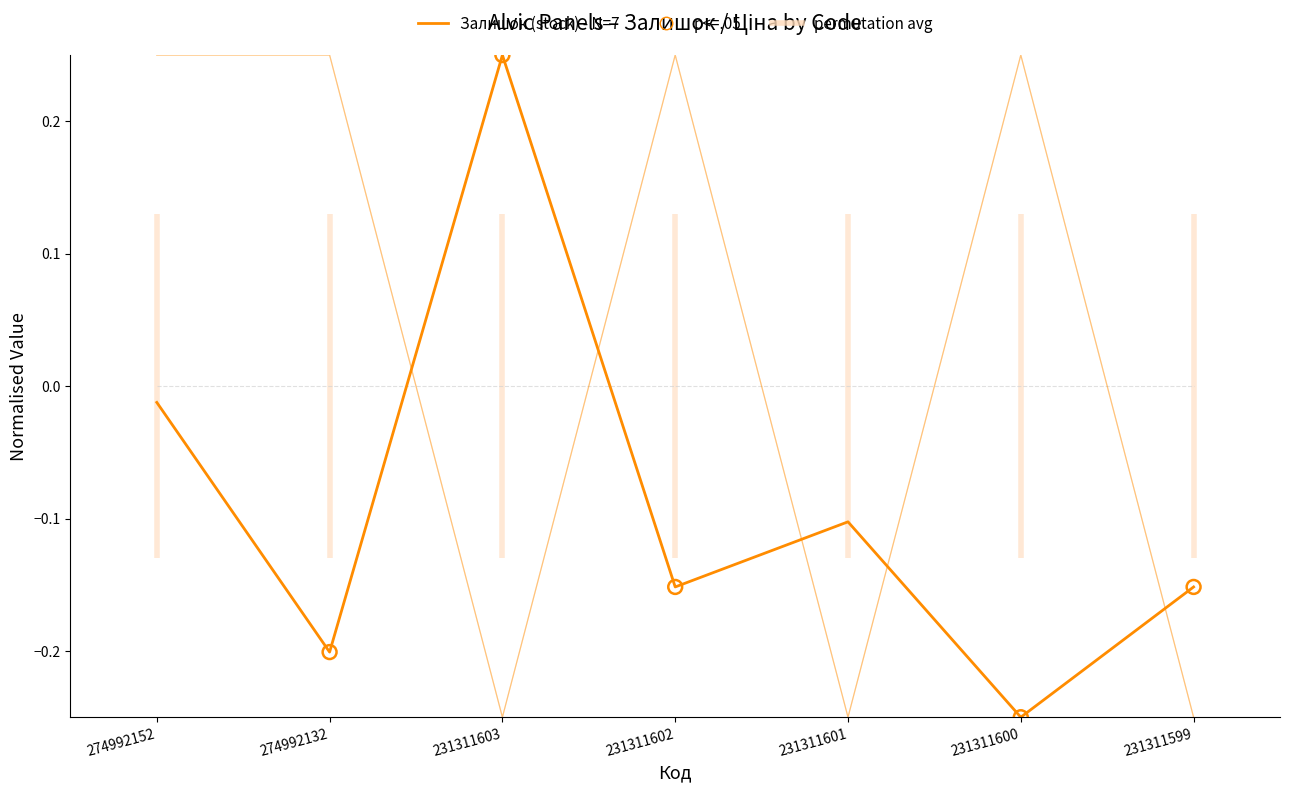

Which series reaches the maximum Y coordinate?

Залишок